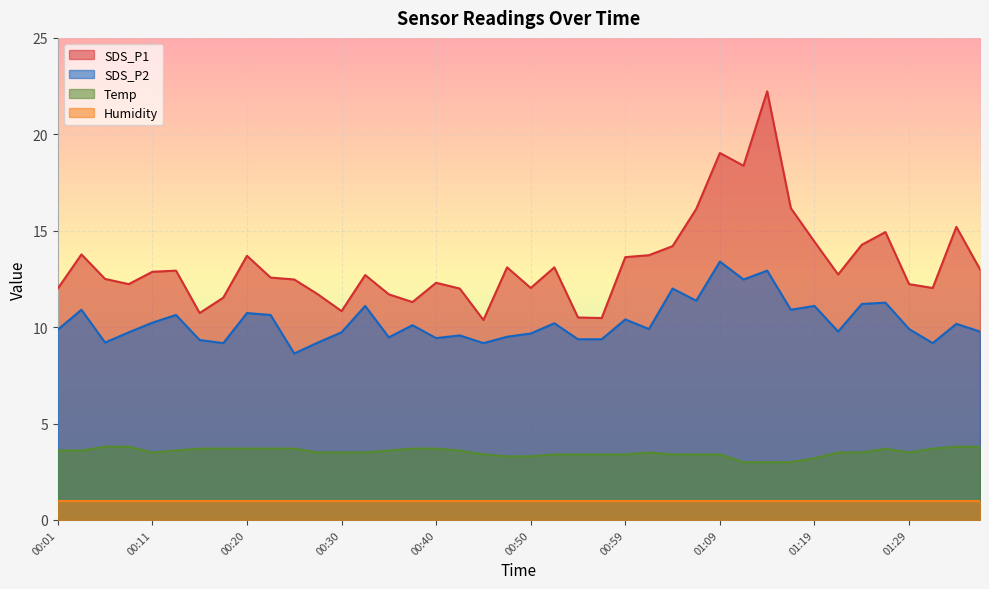

List the labels in order of SDS_P1 value, largest first.

01:14, 01:09, 01:11, 01:16, 01:07, 01:33, 01:26, 01:19, 01:24, 01:04, 00:03, 01:02, 00:20, 00:59, 00:47, 00:52, 01:36, 00:13, 00:11, 01:21, 00:33, 00:23, 00:06, 00:25, 00:40, 00:08, 01:29, 00:50, 01:31, 00:01, 00:42, 00:28, 00:35, 00:18, 00:37, 00:30, 00:15, 00:54, 00:57, 00:45